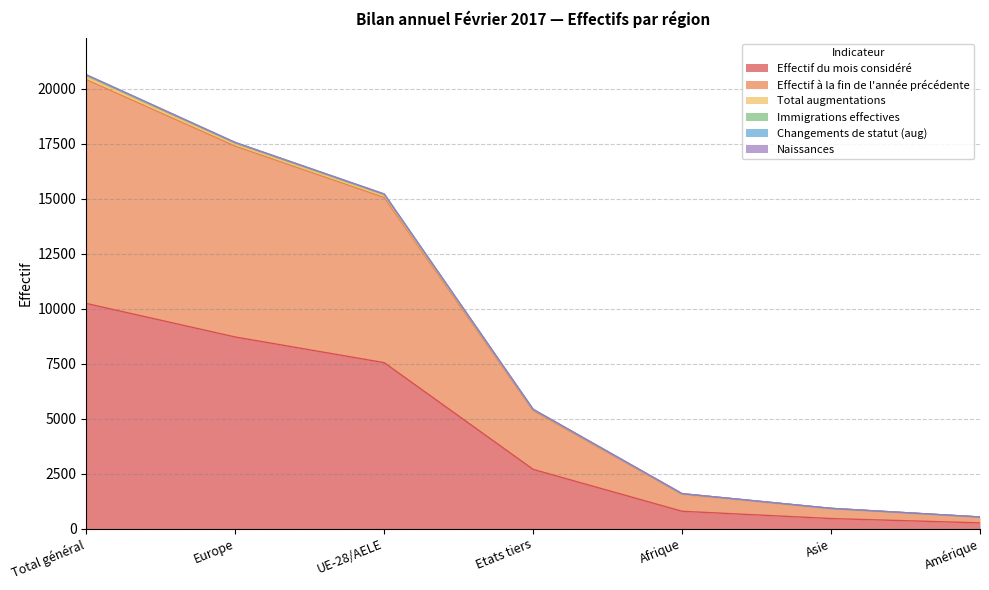

True or false: Total augmentations and Immigrations effectives cross at least once.

False